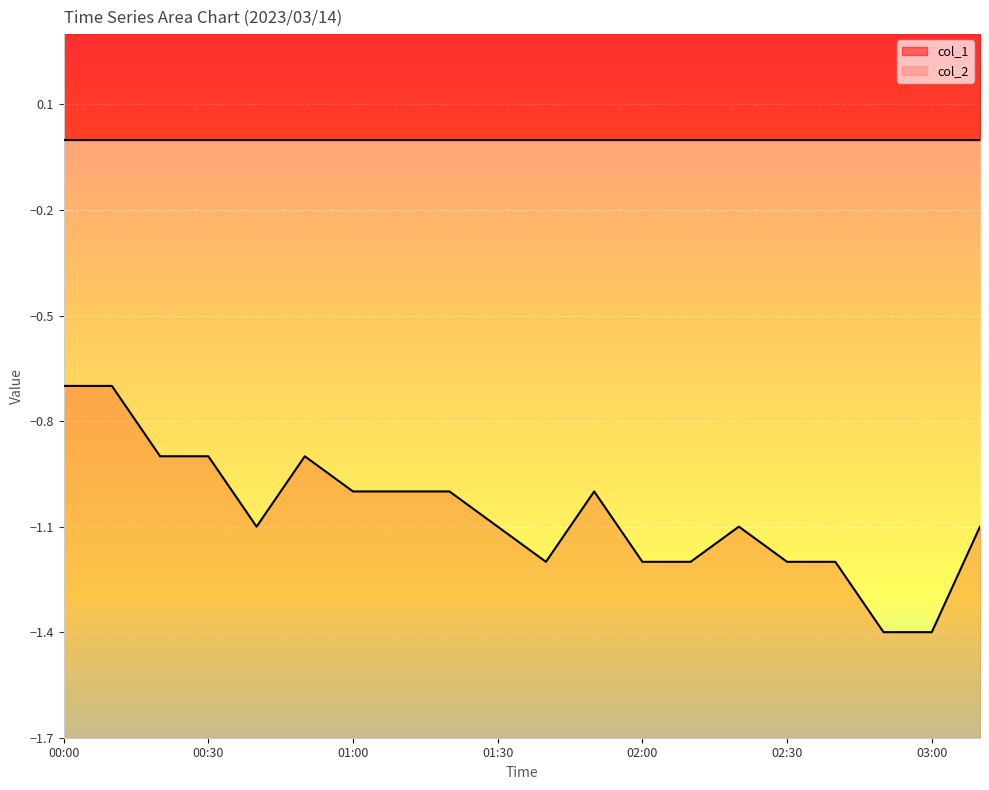

Does the chart display data point markers on the line(s)?

No